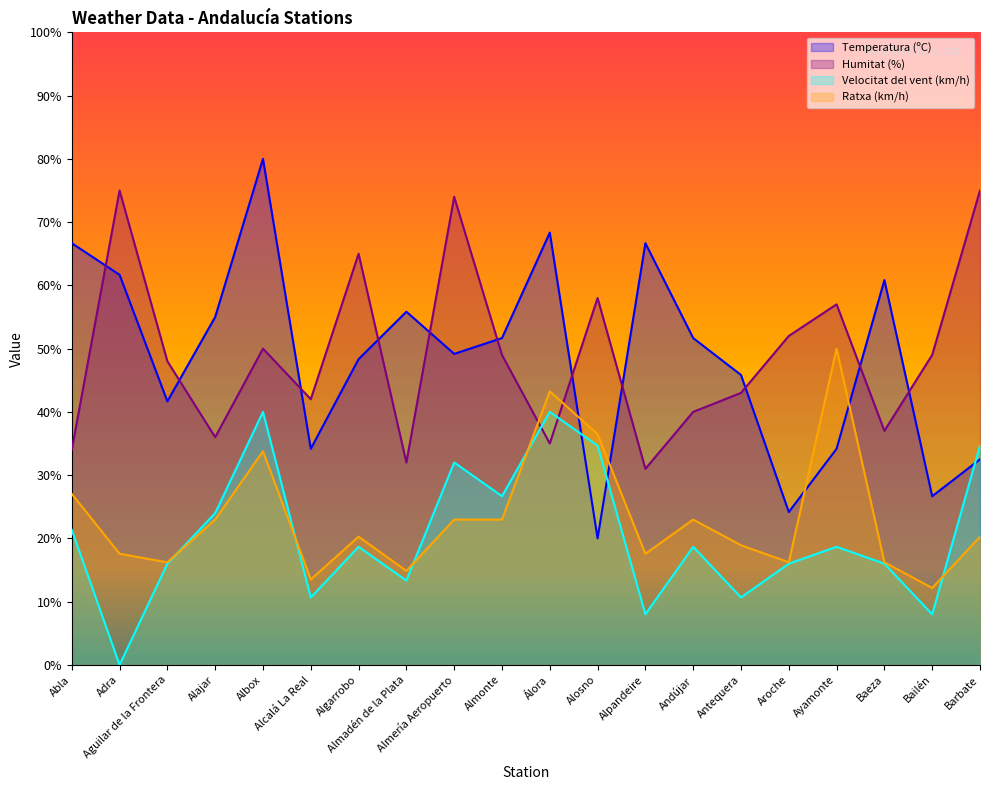

What is the difference between the maximum and minimum values in the Ratxa (km/h) series?

37.8